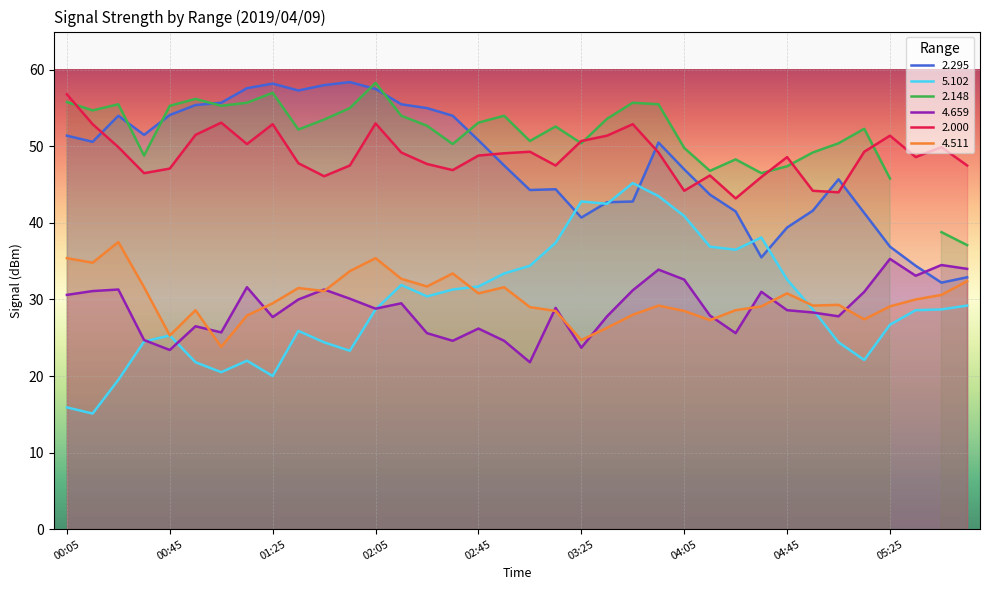

Between which two adjacent categories do 5.102 and 2.295 first intersect?

03:15 and 03:25